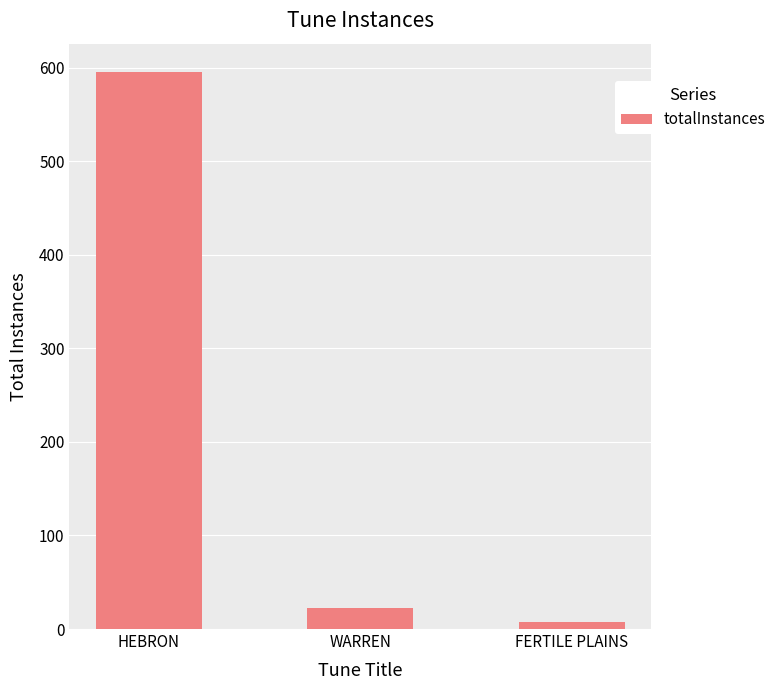

Does the chart contain any negative values?

No